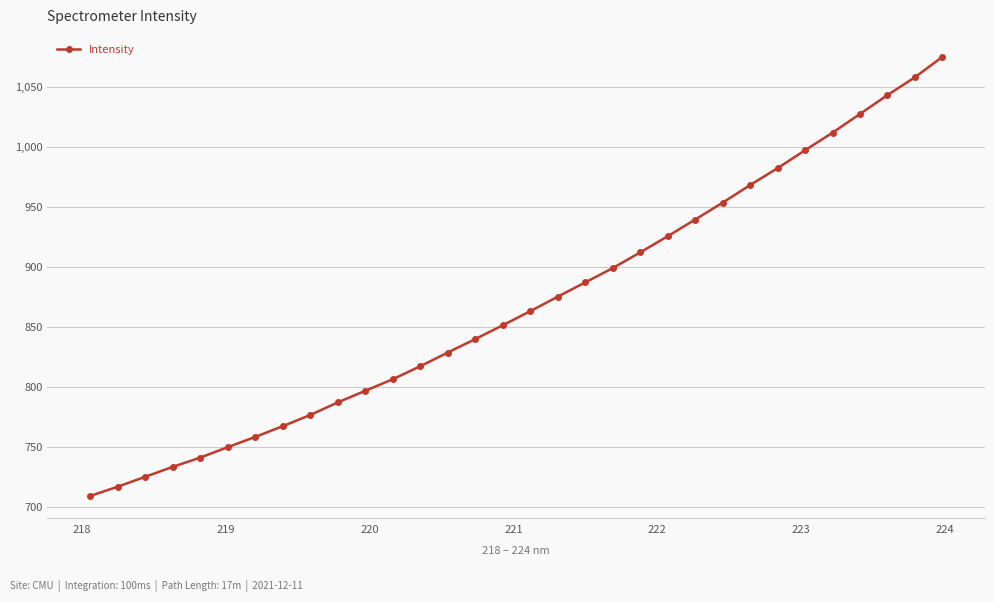

What is the sum of all values?

27820.0